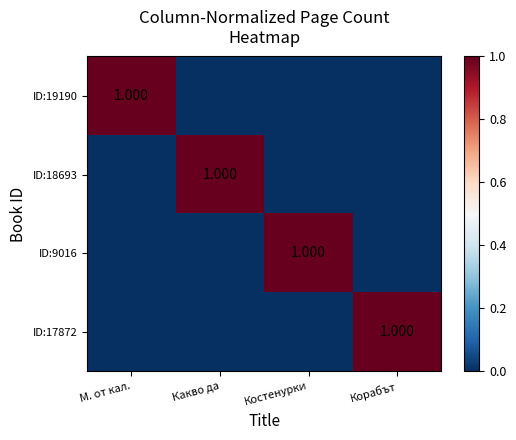

The ID:17872 series shows 0 at Костенурки. True or false?

False